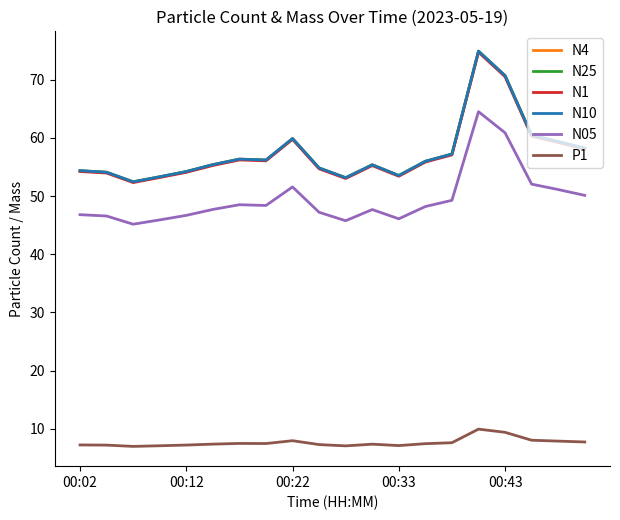

True or false: N1 and N4 cross at least once.

False